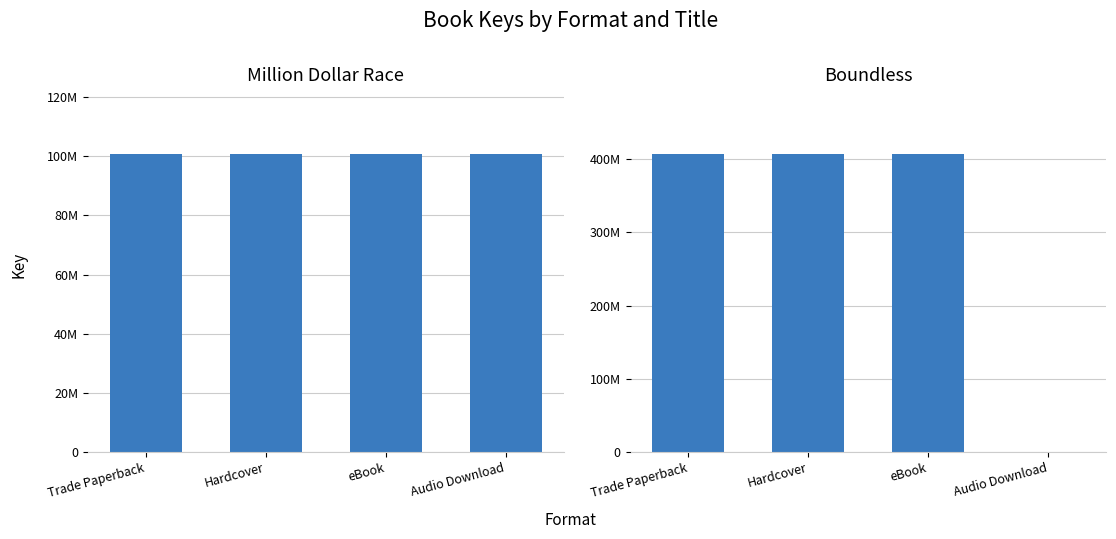

What is the minimum value for Million Dollar Race?

100618315